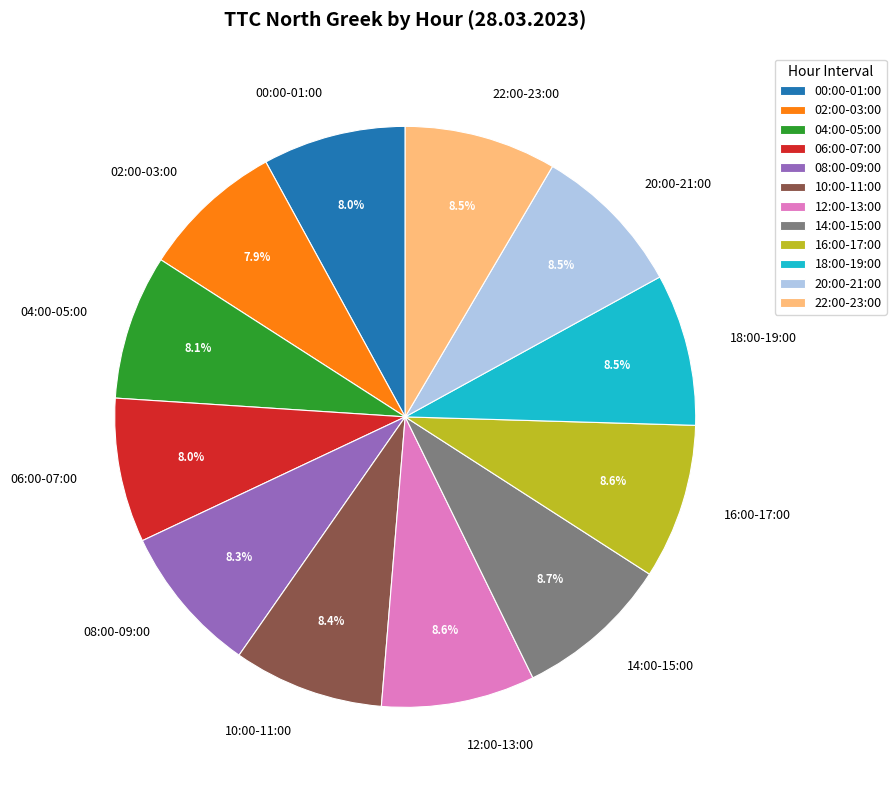

What is the total percentage of 04:00-05:00 and 16:00-17:00?

16.7%